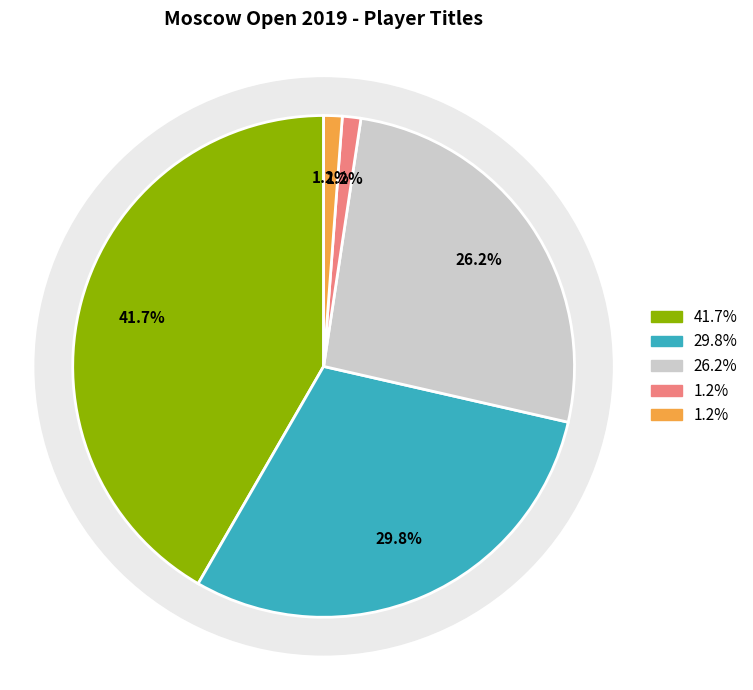

Count the number of slices in the pie.

5